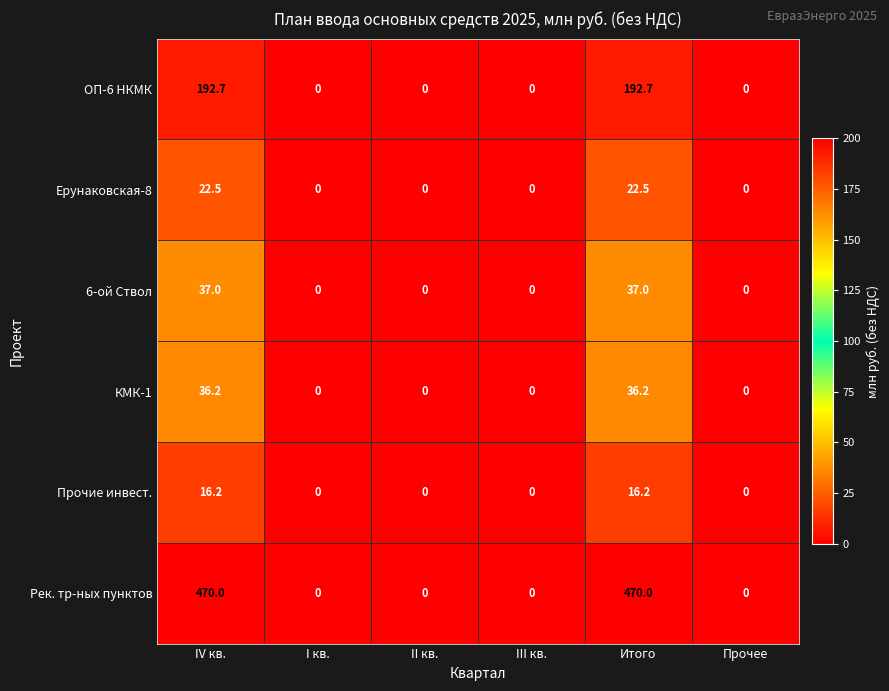

Is it true that ОП-6 НКМК equals 0.0 at Прочее?

True